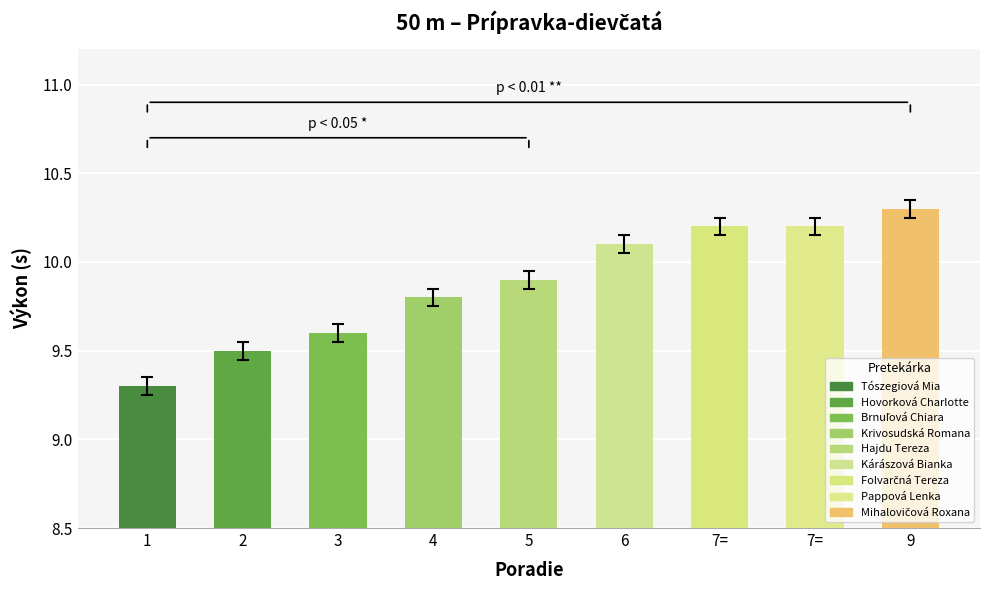

Between 7= and 3, which is larger?

7=